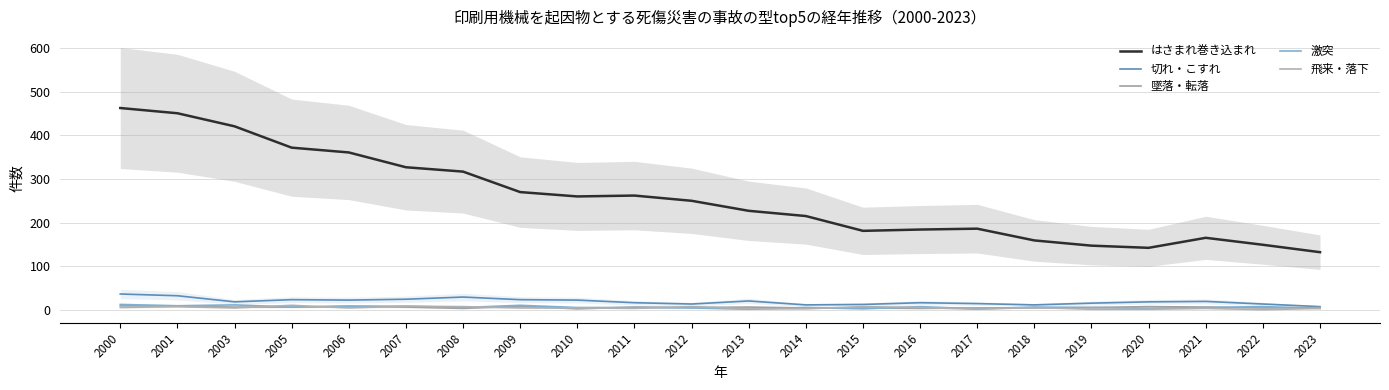

Where is the first local minimum for 飛来・落下?

2003